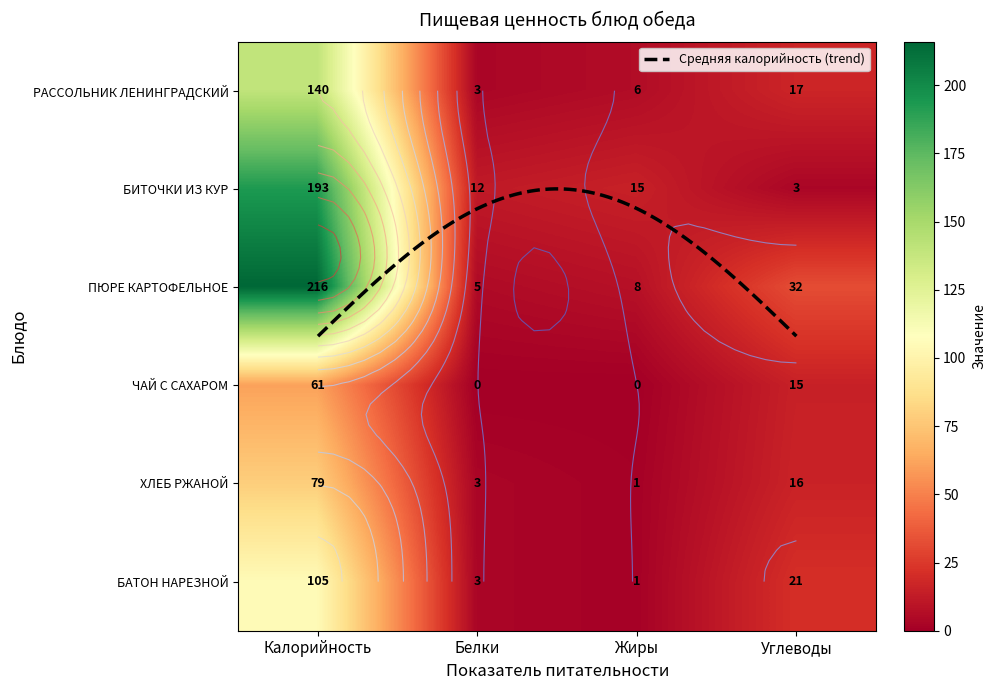

Rank the series at Белки from lowest to highest value.

ЧАЙ С САХАРОМ, РАССОЛЬНИК ЛЕНИНГРАДСКИЙ, ХЛЕБ РЖАНОЙ, БАТОН НАРЕЗНОЙ, ПЮРЕ КАРТОФЕЛЬНОЕ, БИТОЧКИ ИЗ КУР